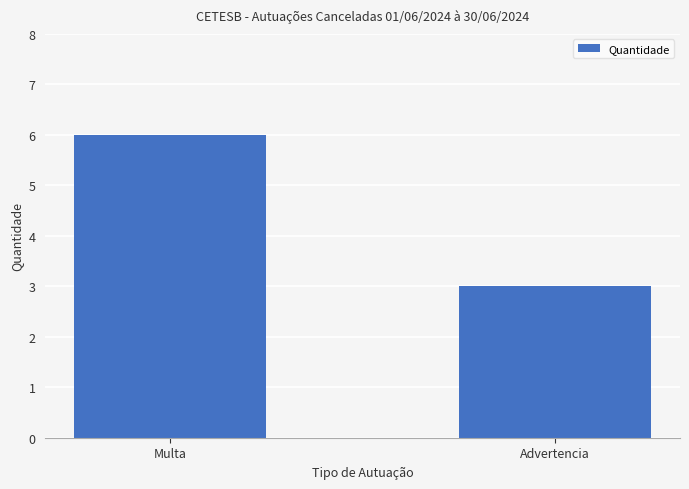

Reading left to right, transcribe all the data shown in this chart.

Multa=6	Advertencia=3